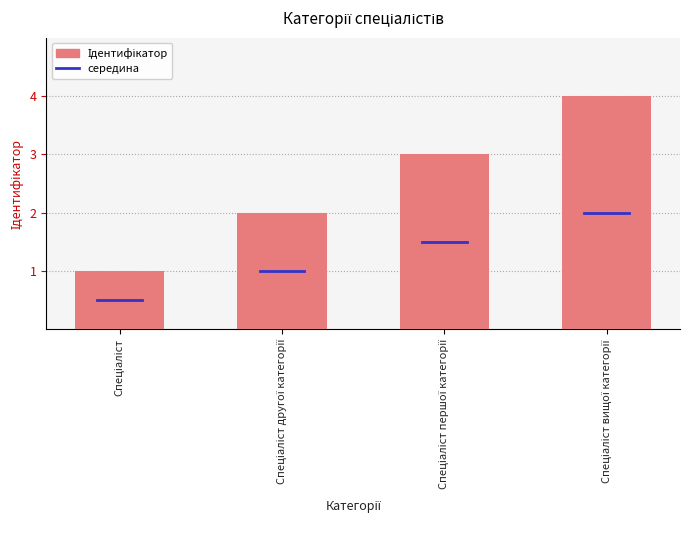

Does the chart contain any negative values?

No